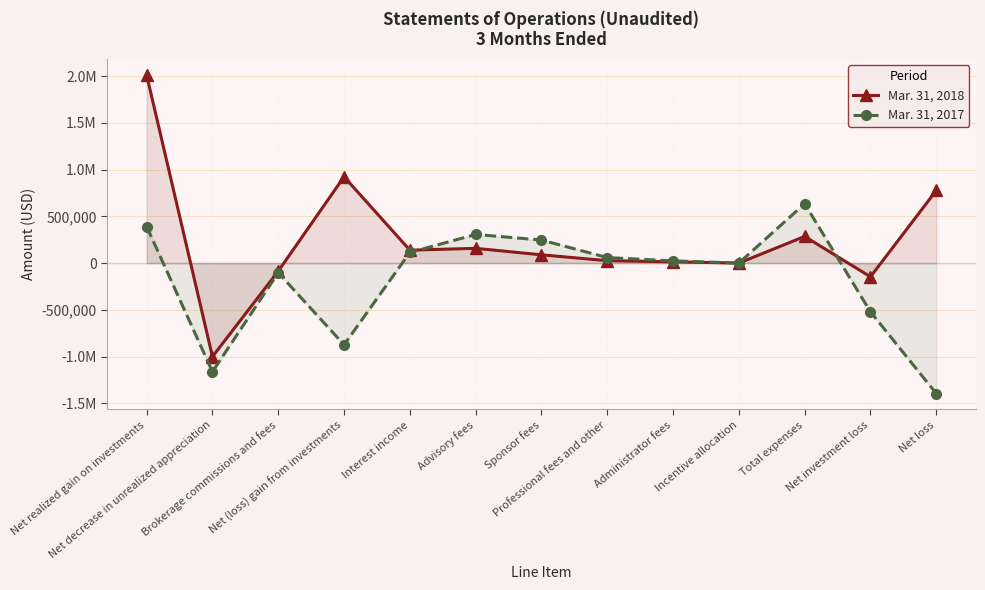

What is the lowest value of the Mar. 31, 2018 series?

-1001491